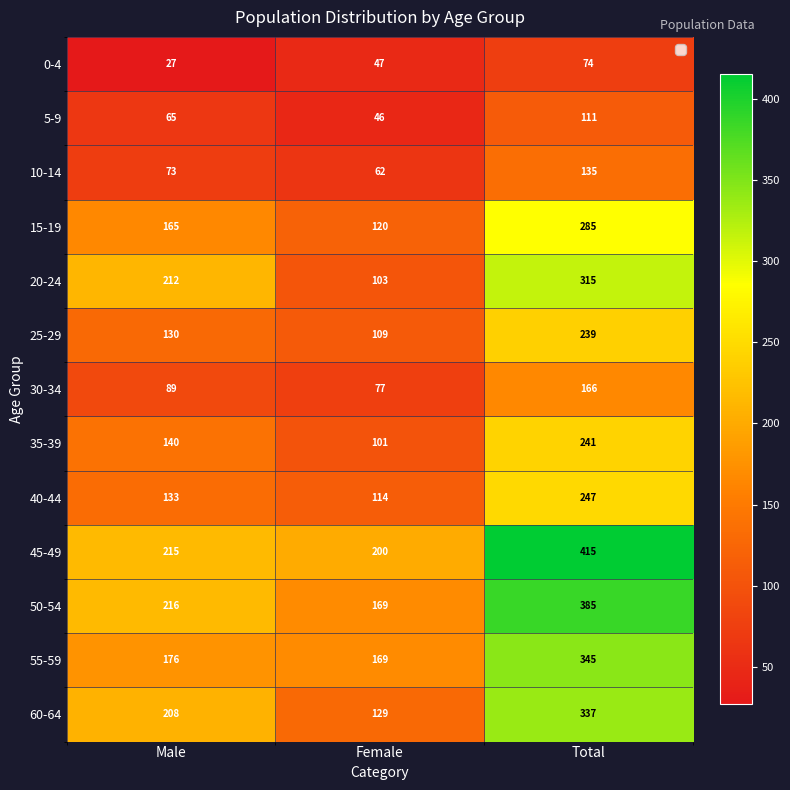

What is the difference between the highest and lowest values at Female?

154